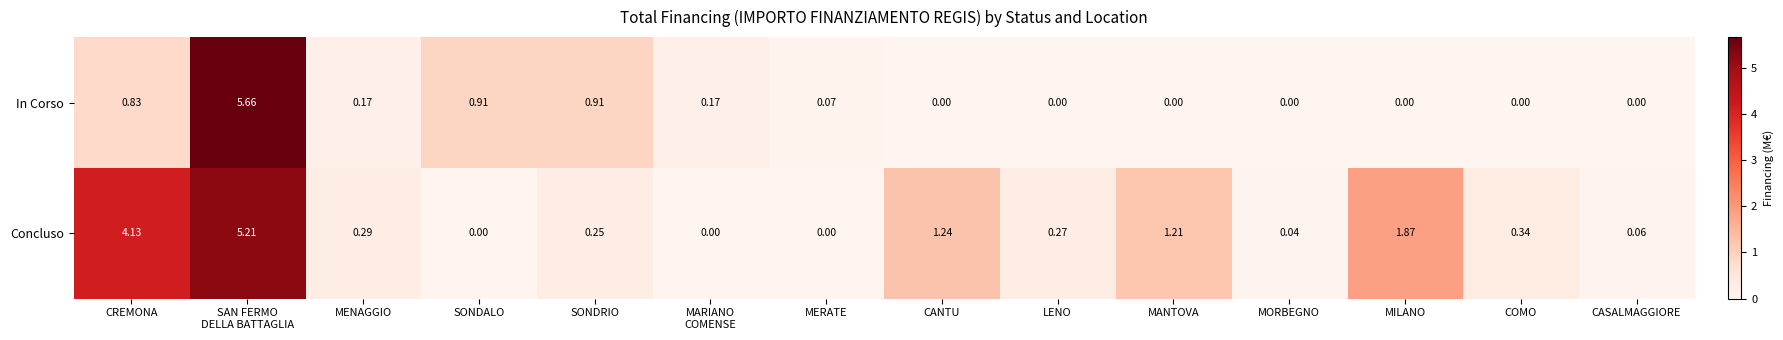

At which label is Concluso closest to 2?

MILANO